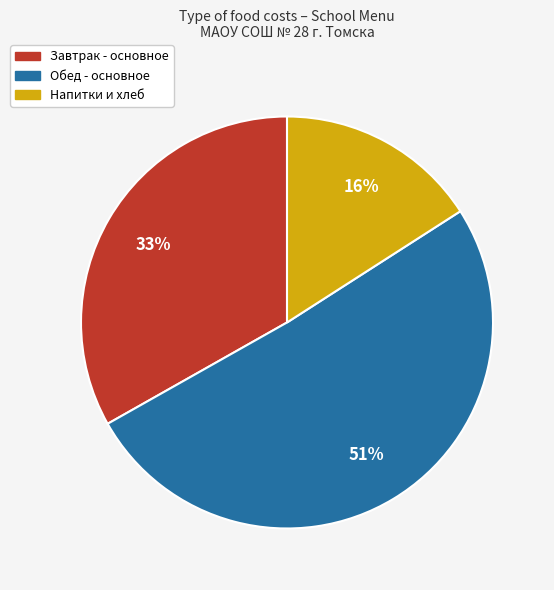

How many slices are in this pie chart?

3